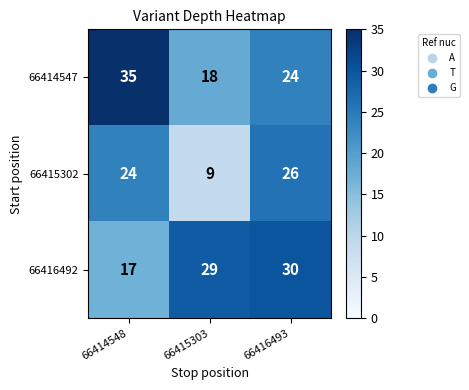

What is the sum of the 66416492 values at 66415303 and 66414548?

46